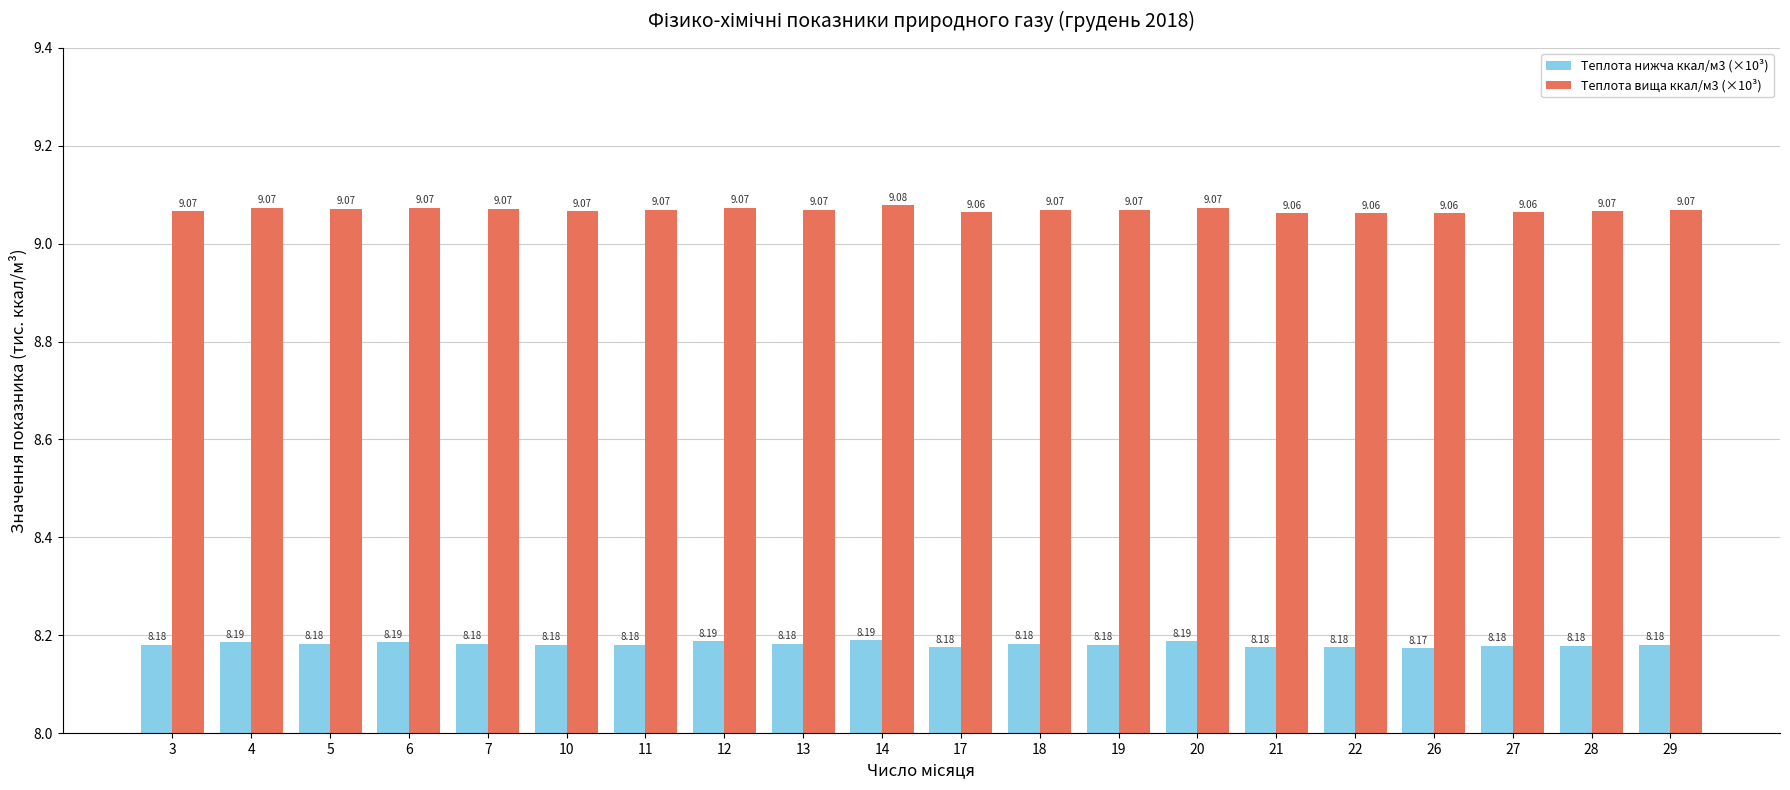

What is the sum of the Теплота вища ккал/м3 (×10³) values at 6 and 10?

18.1